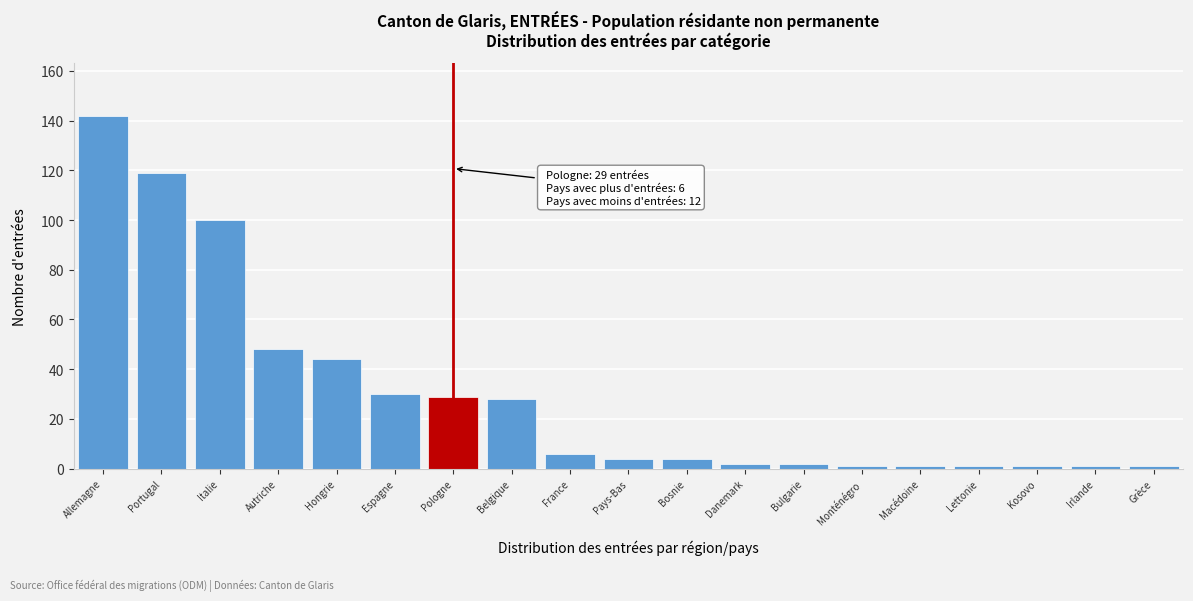

Reading right to left, list all the values displayed in this chart.

1	1	1	1	1	1	2	2	4	4	6	28	29	30	44	48	100	119	142